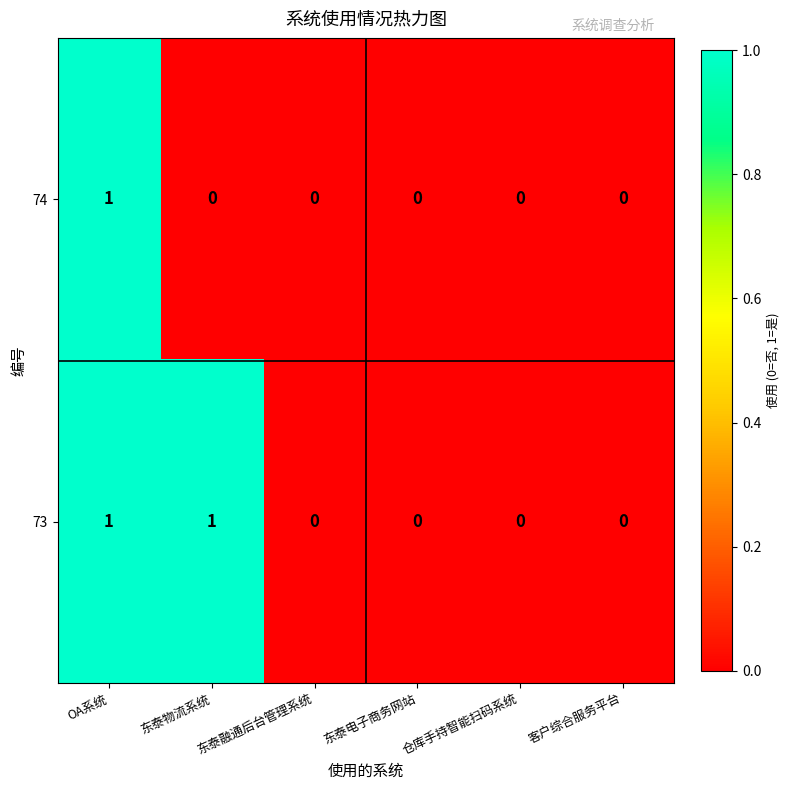

Which series has the largest total across all categories?

73